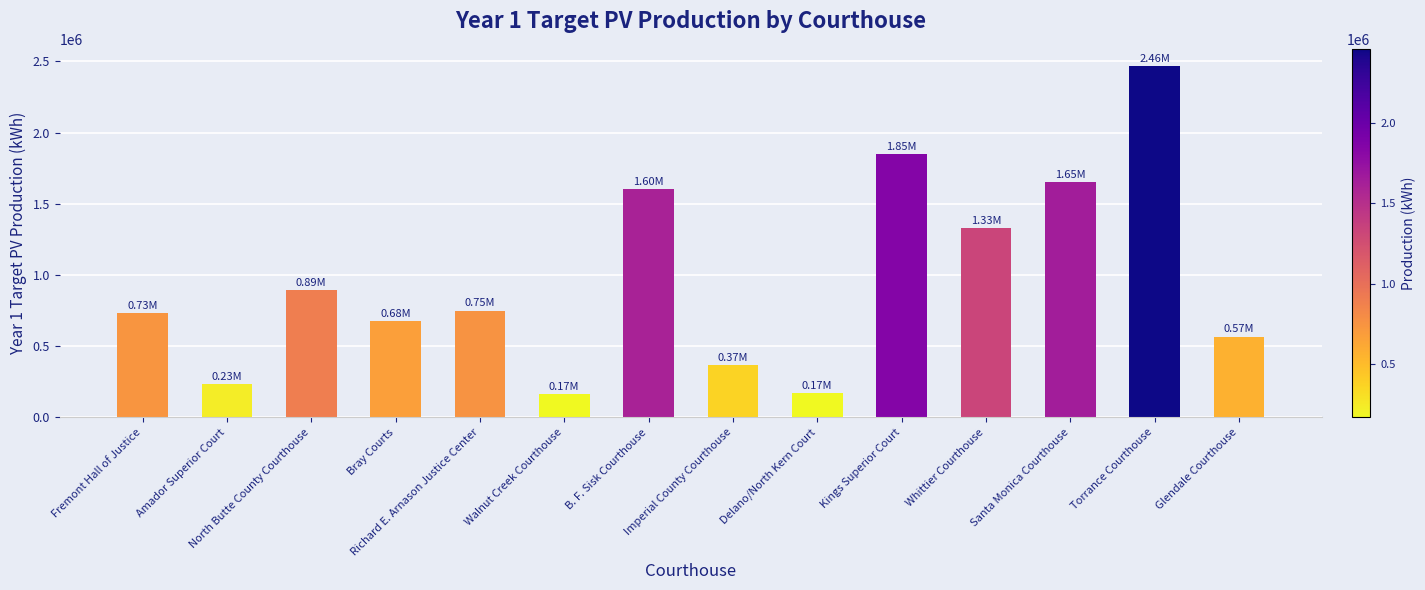

What is the difference between the maximum and second lowest values?

2296000